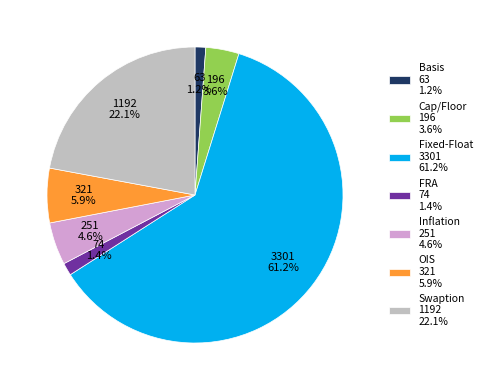

Between Fixed-Float 3301 61.2% and Swaption 1192 22.1%, which is larger?

Fixed-Float 3301 61.2%